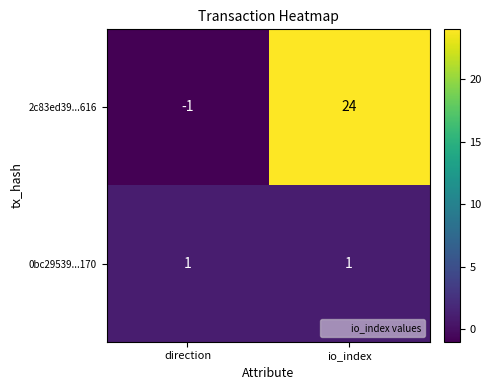

Between direction and io_index, which series saw the biggest shift?

2c83ed39...616